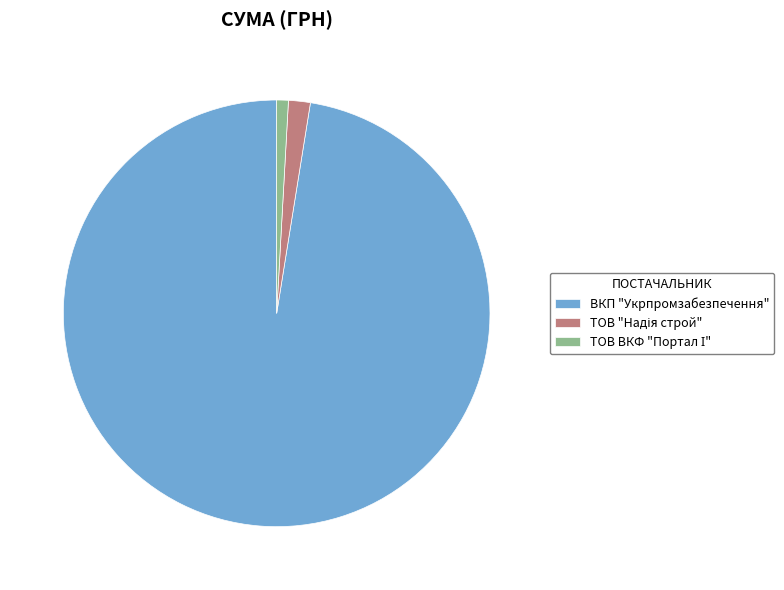

The ВКП "Укрпромзабезпечення" slice represents 97% of the pie. True or false?

True